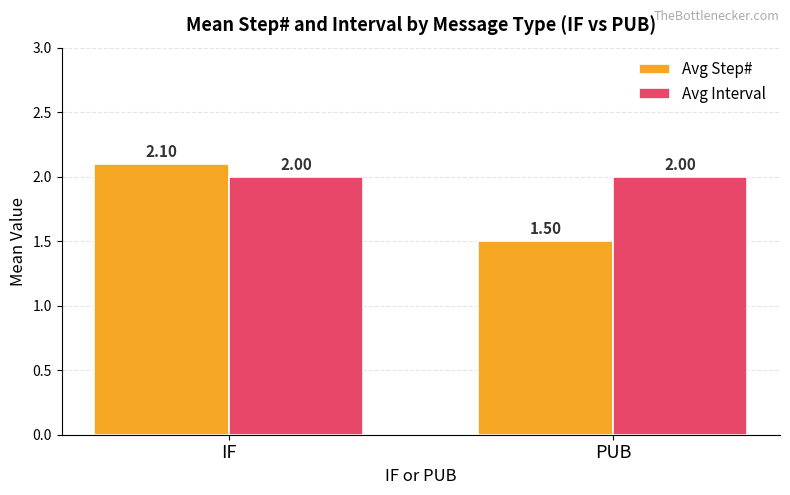

Is it true that Avg Interval equals 1.2 at IF?

False